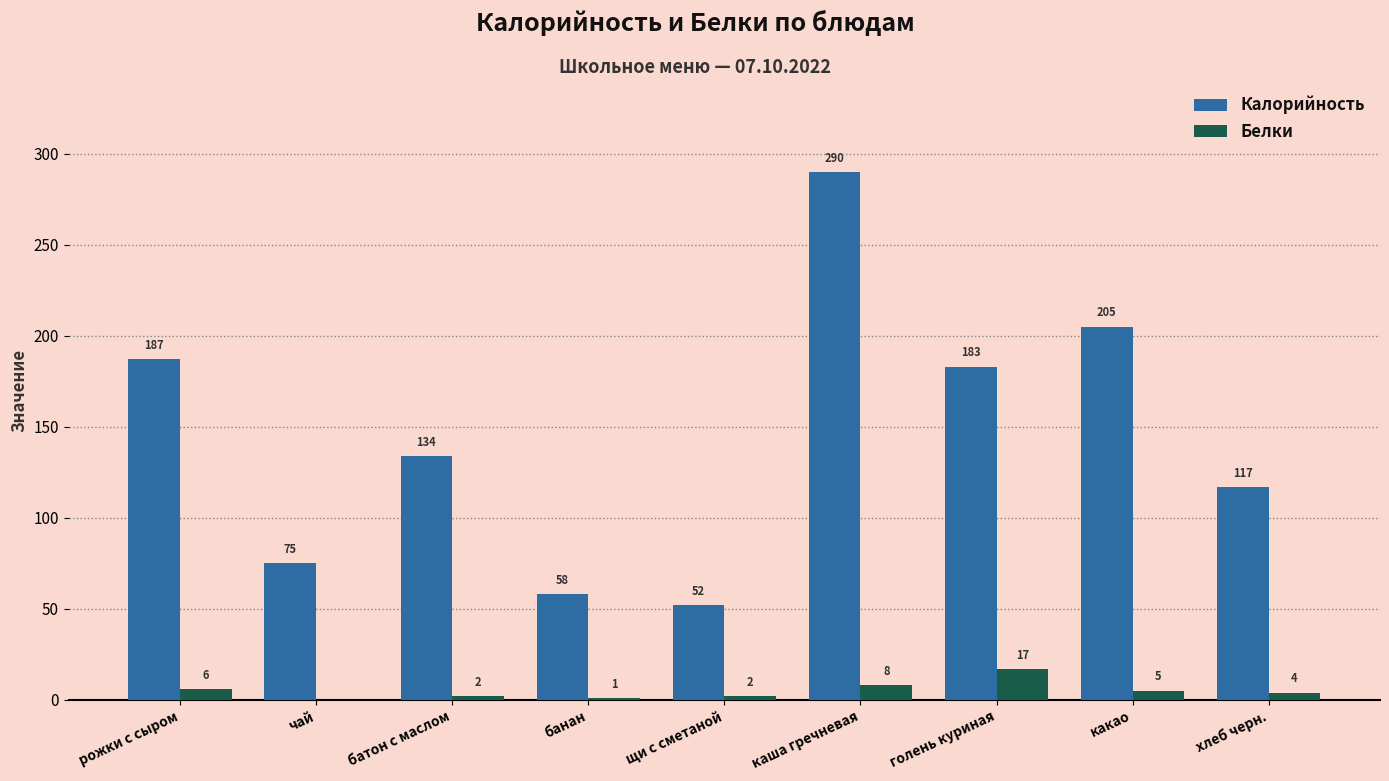

At which category is the sum across all series the highest?

каша гречневая